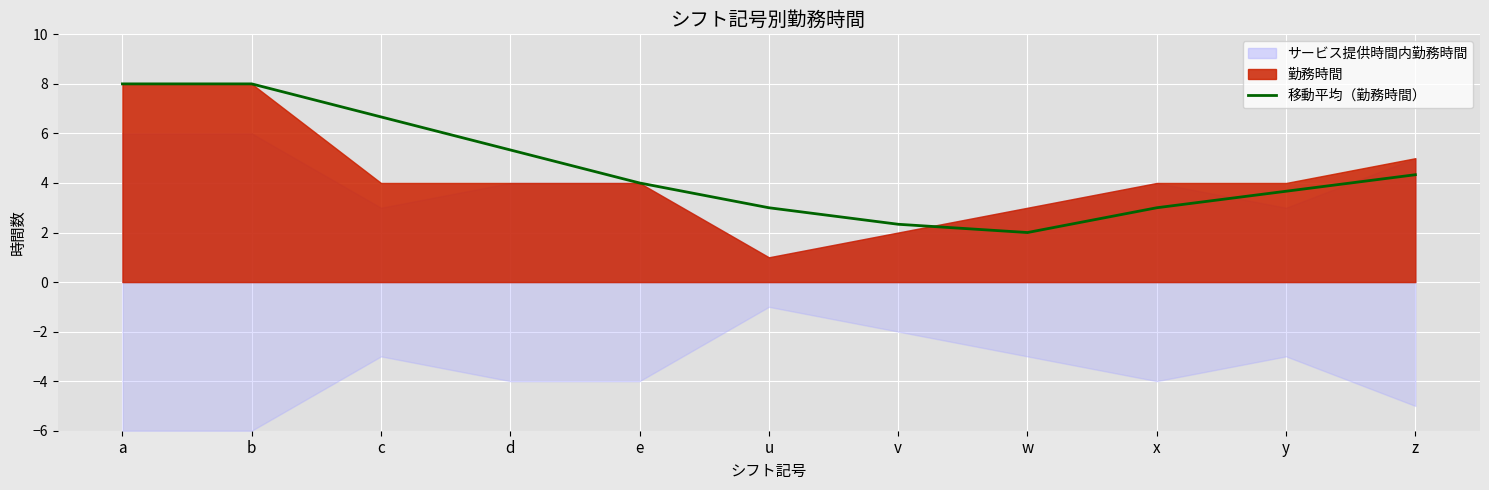

At which category does the data reach its first local valley?

w